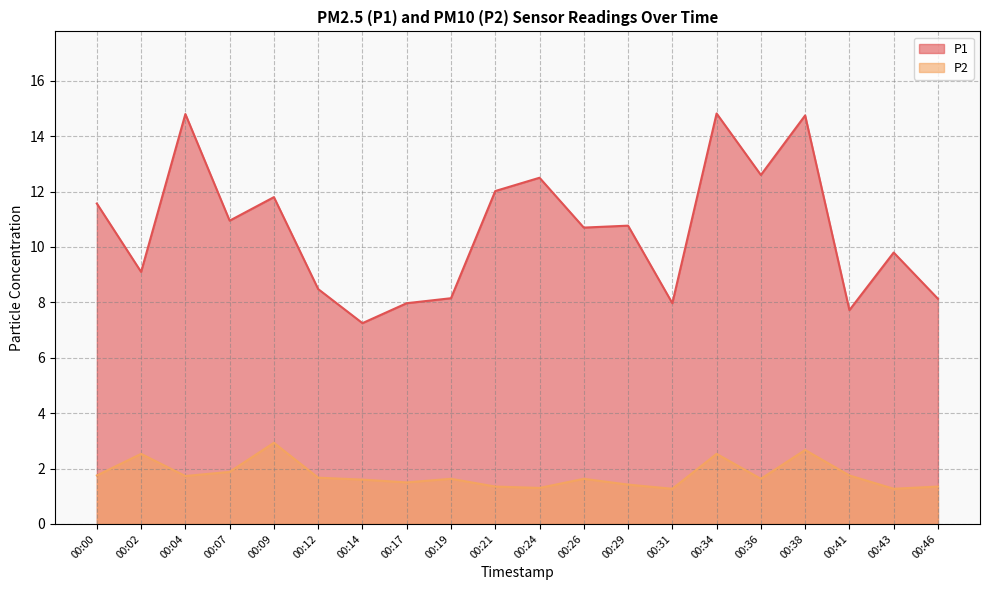

At which category does P1 reach its first local valley?

00:02